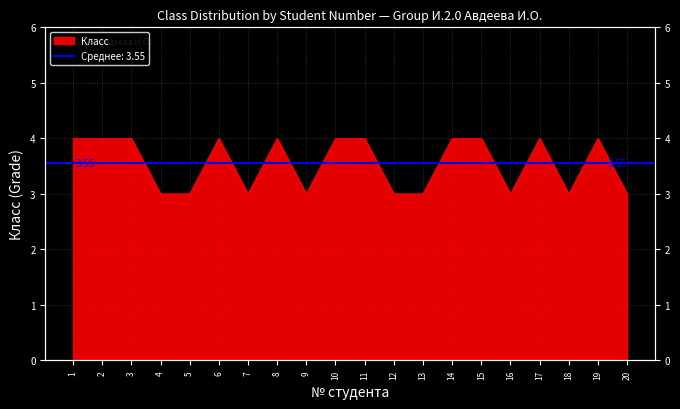

How many points are lower than both their immediate neighbors (excluding endpoints)?

4